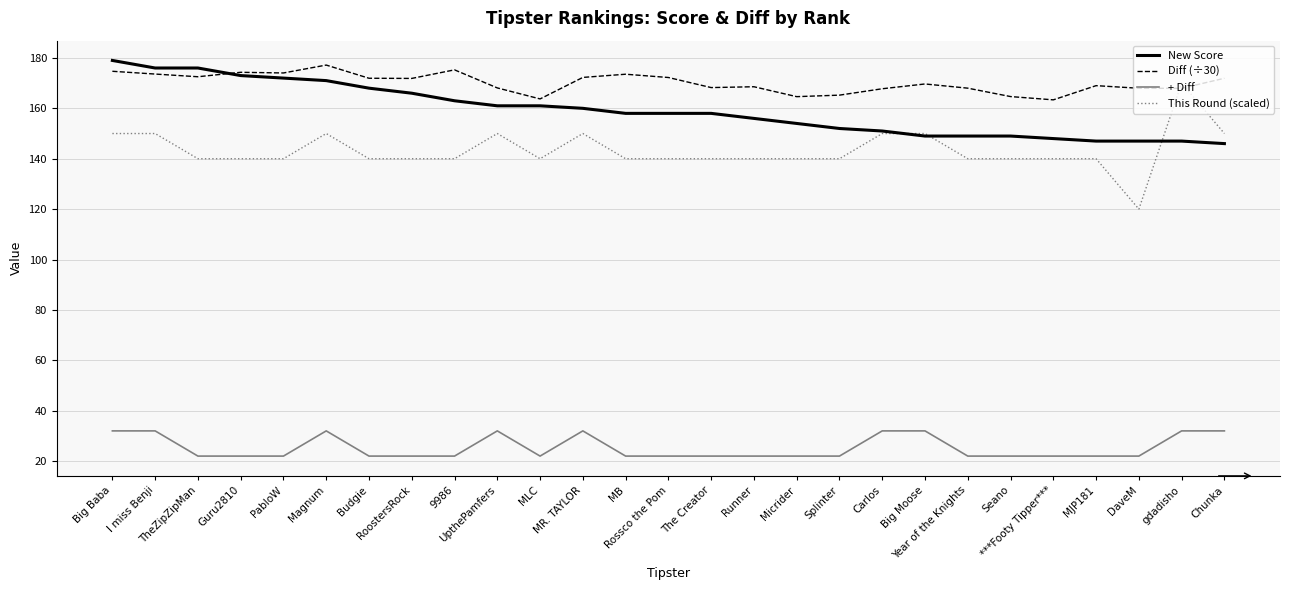

Is it true that Diff (÷30) equals 175.3 at 9986?

True